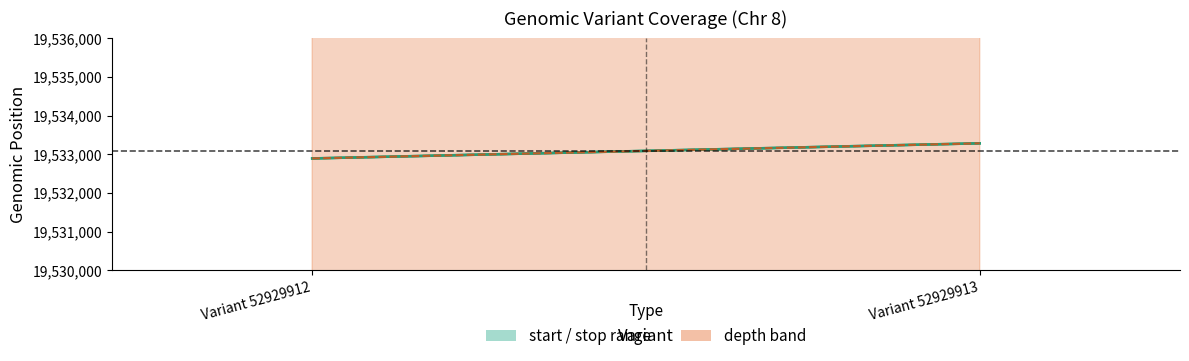

What is the ratio of the value at Variant 52929912 to the value at Variant 52929913?

1.0